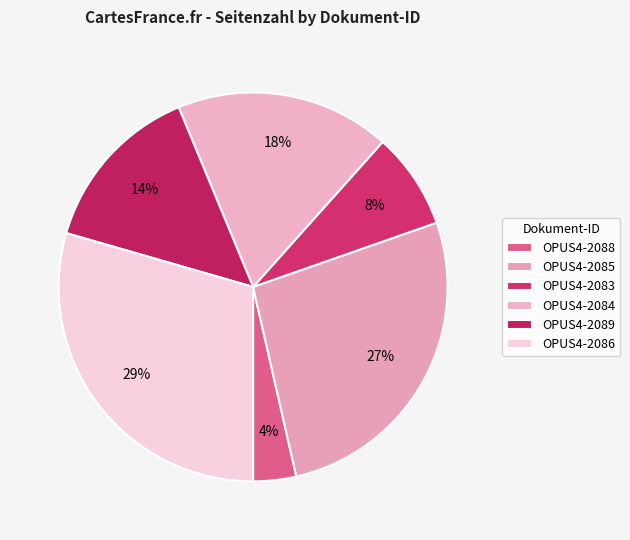

How many segments does this pie chart have?

6